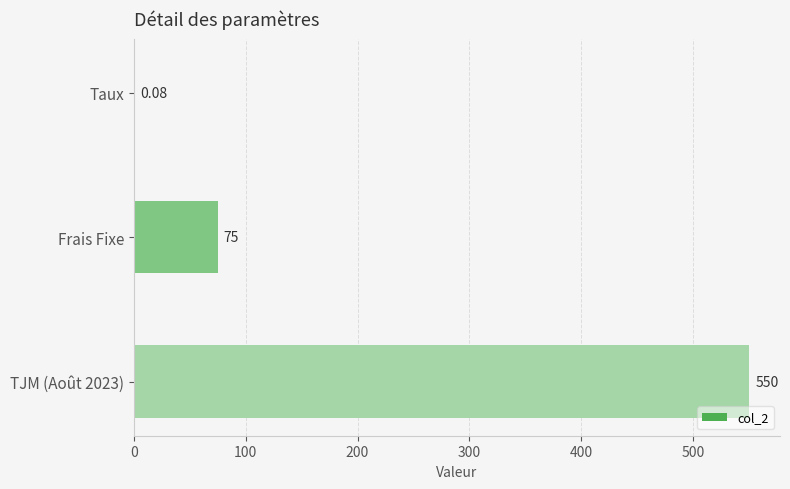

Which category has the highest value across all series?

TJM (Août 2023)